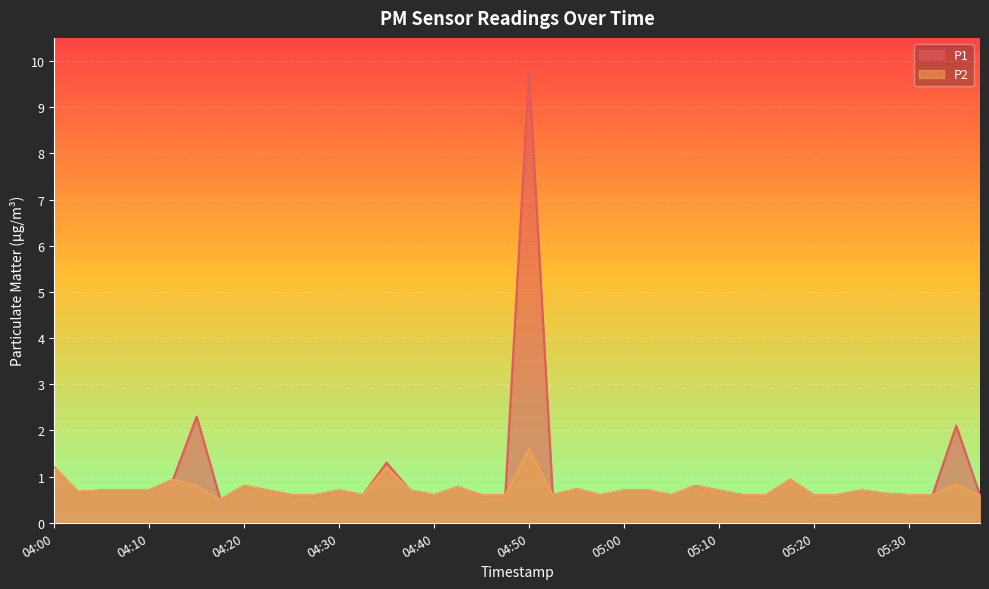

At how many categories does at least one series exceed 6?

1